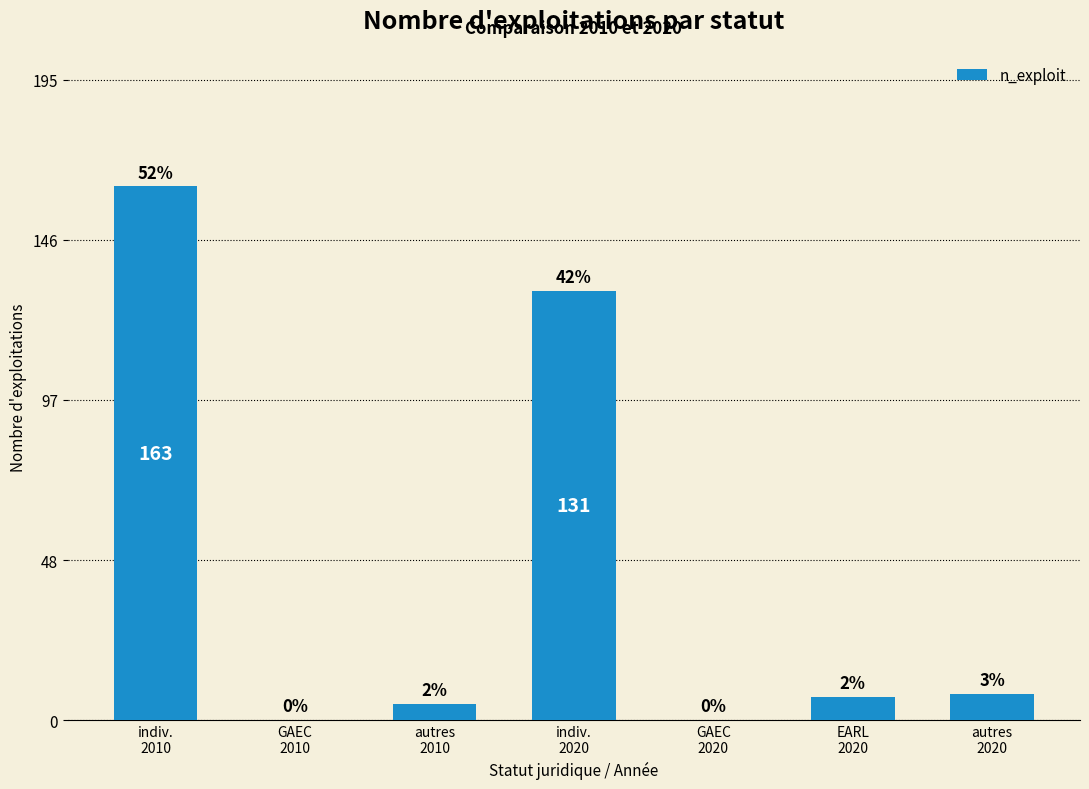

Reading left to right, transcribe all the data shown in this chart.

163	0	5	131	0	7	8